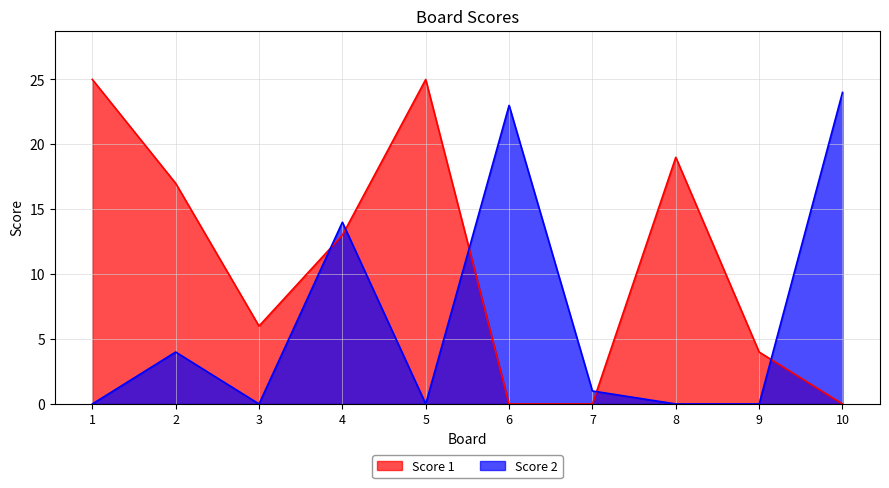

Which series has the largest total across all categories?

Score 1